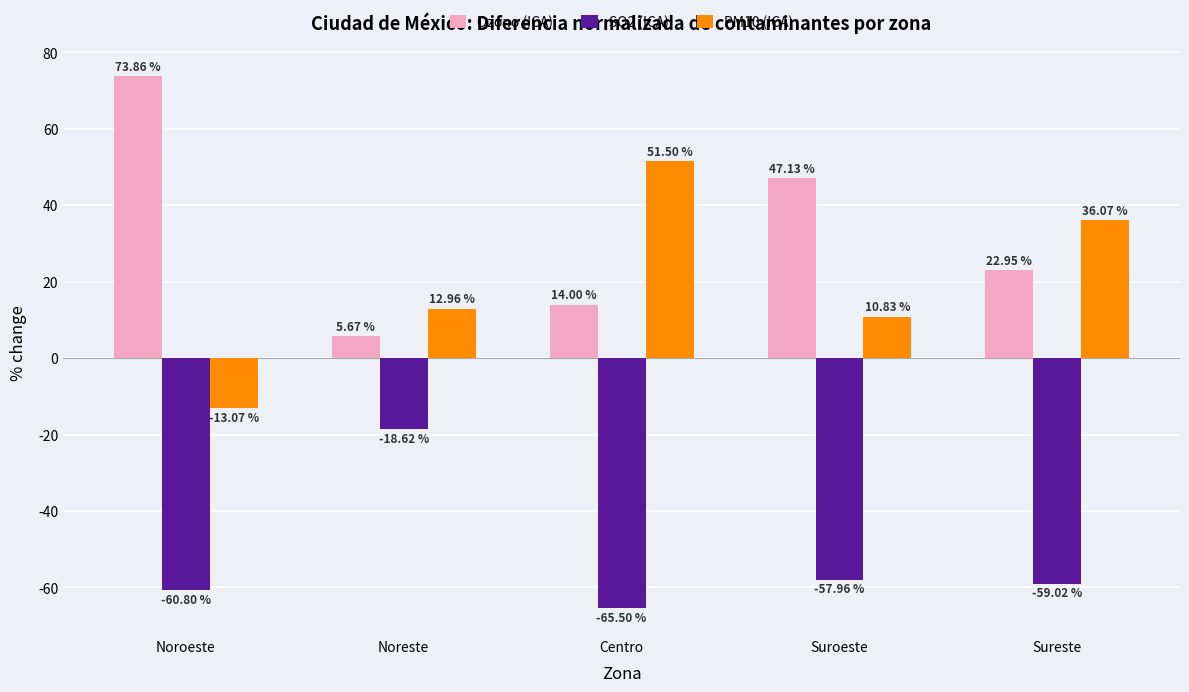

How many negative values does the PM10 (ICA) series have?

1